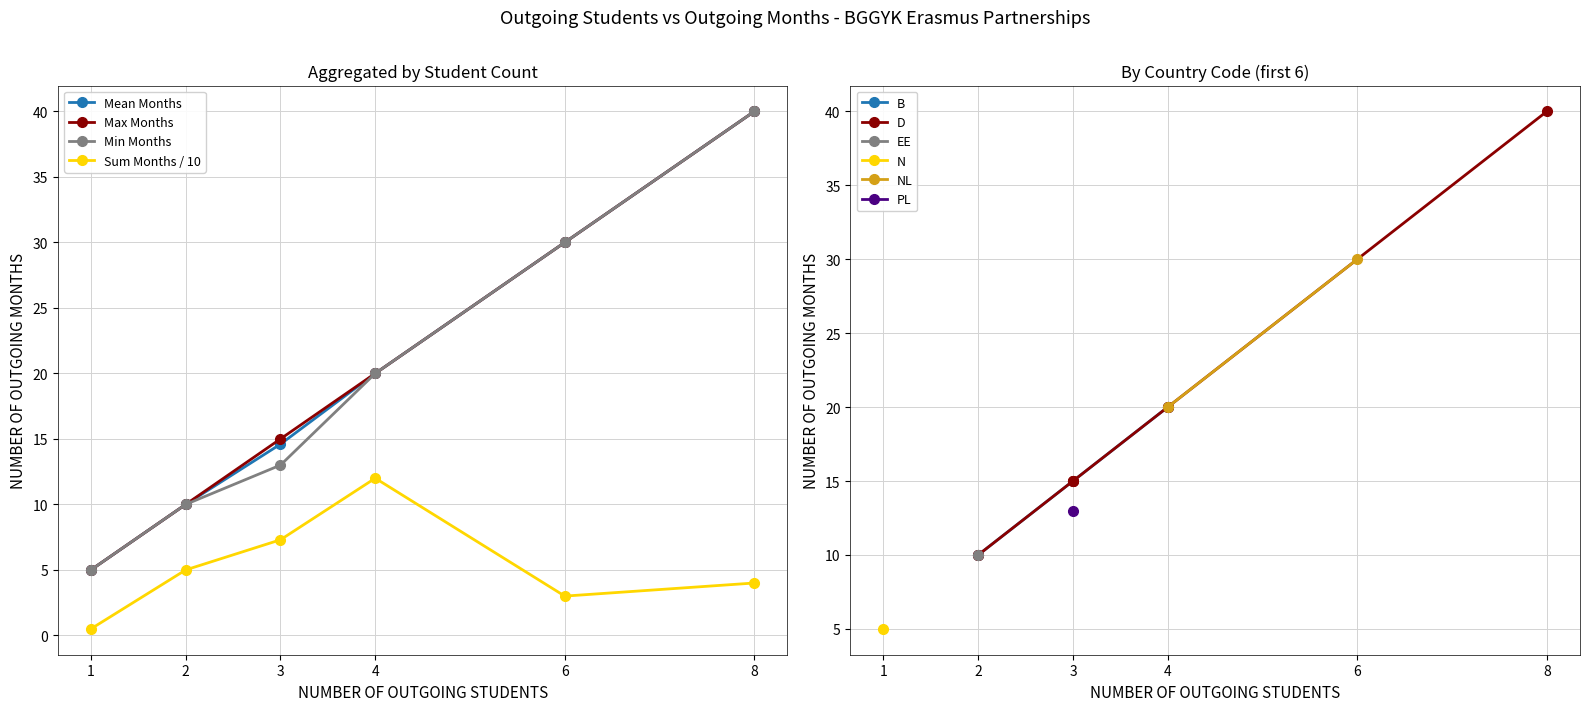

True or false: the data shows 13 at EE TALLINN05.

False